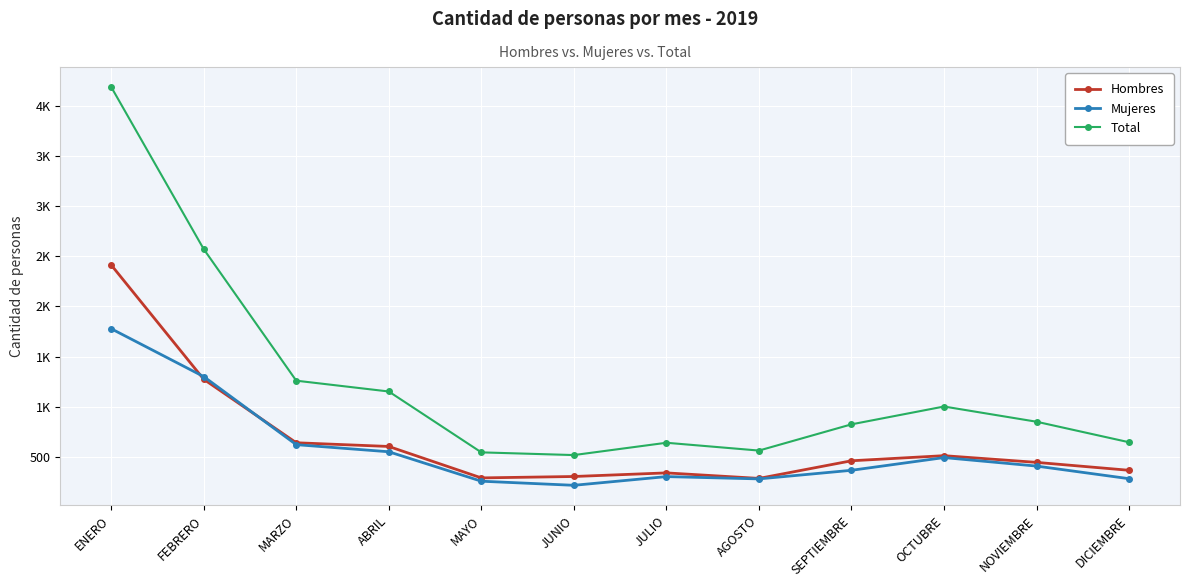

Where is Hombres nearest to the value 1349?

FEBRERO